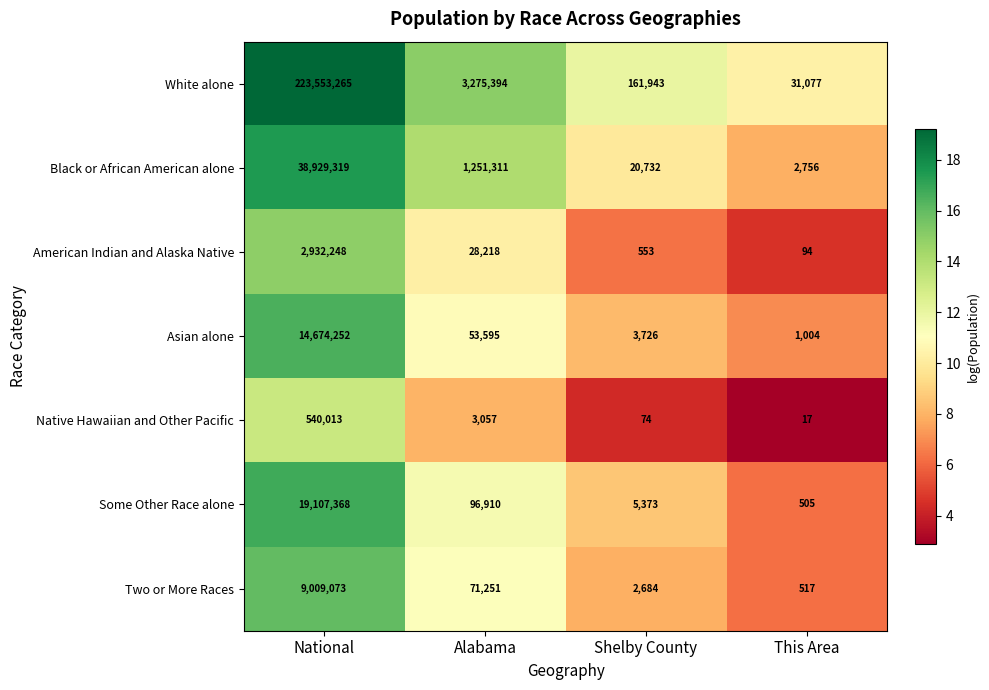

What is the minimum value shown in the chart?

17